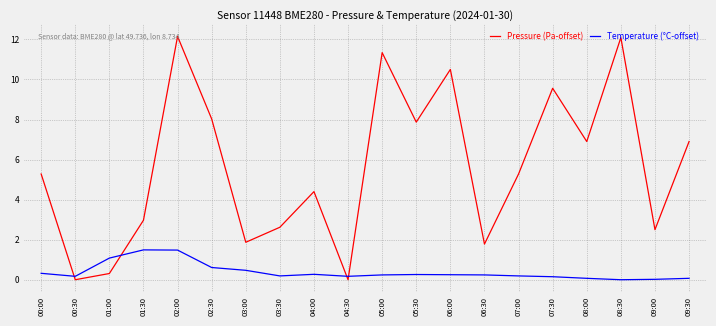

After their last crossing, which series has the higher values: Temperature (°C-offset) or Pressure (Pa-offset)?

Pressure (Pa-offset)